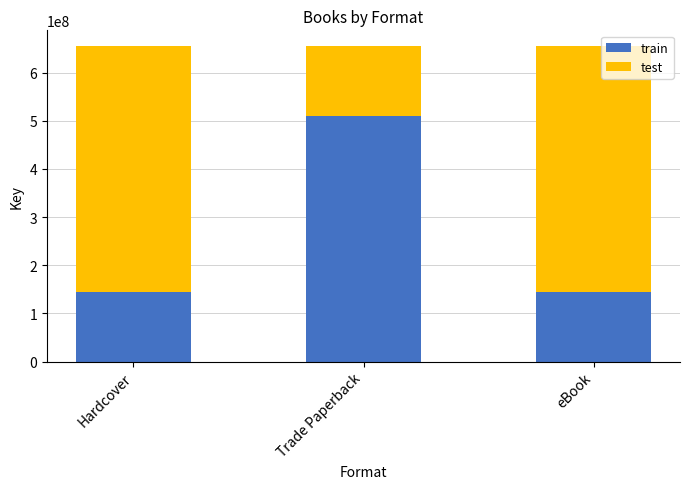

What is the average value of the train series?

266376428